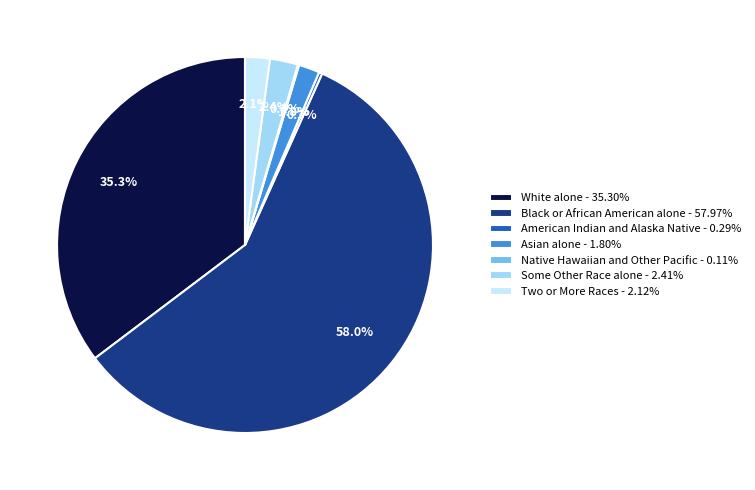

Approximately how many times larger is the value at Some Other Race alone - 2.41% compared to Asian alone - 1.80%?

1.3